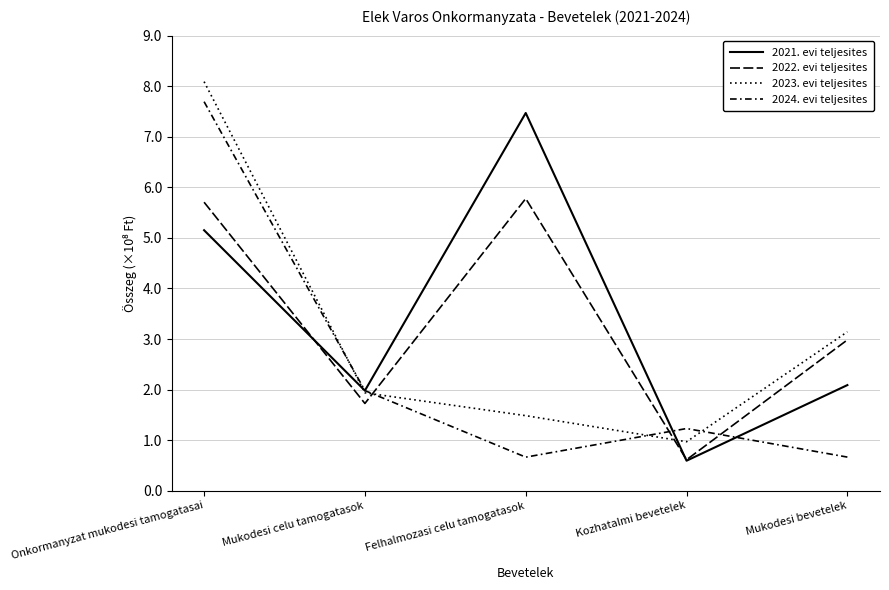

Is this an area chart (filled region under the line)?

No